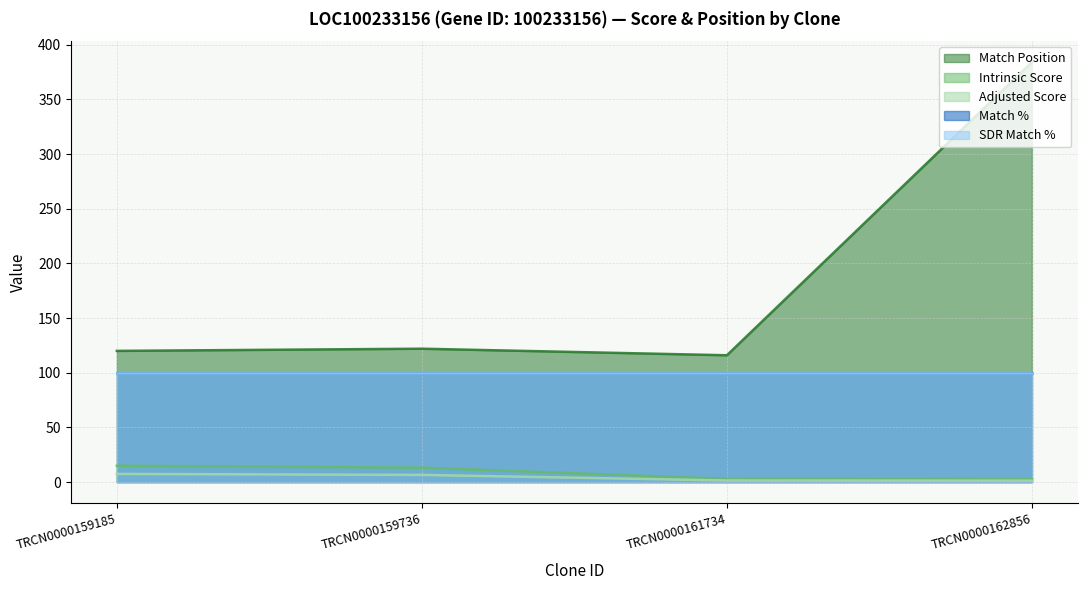

True or false: Match Position and Intrinsic Score cross at least once.

False